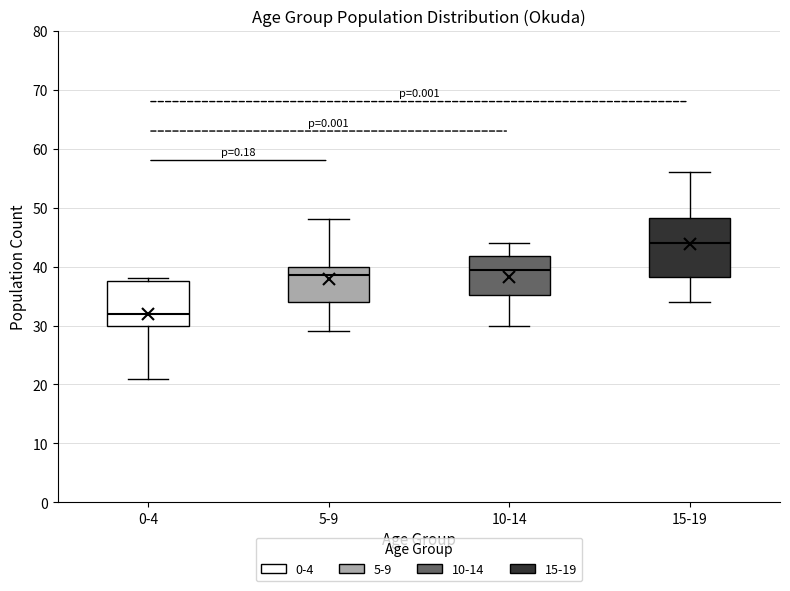

Reading left to right, transcribe this box plot: for each box, give where its median line is, the range the box spans, and where its two whiskers end, as read against the y-axis. The values are not printed on the chart, so give them approximately, as read against the axis.

0-4: median 32, box 30 to 38, whiskers 21 to 38 (just above the box's upper edge)
5-9: median 39, box 34 to 40, whiskers 29 to 48
10-14: median 40, box 35 to 42, whiskers 30 to 44
15-19: median 44, box 38 to 48, whiskers 34 to 56